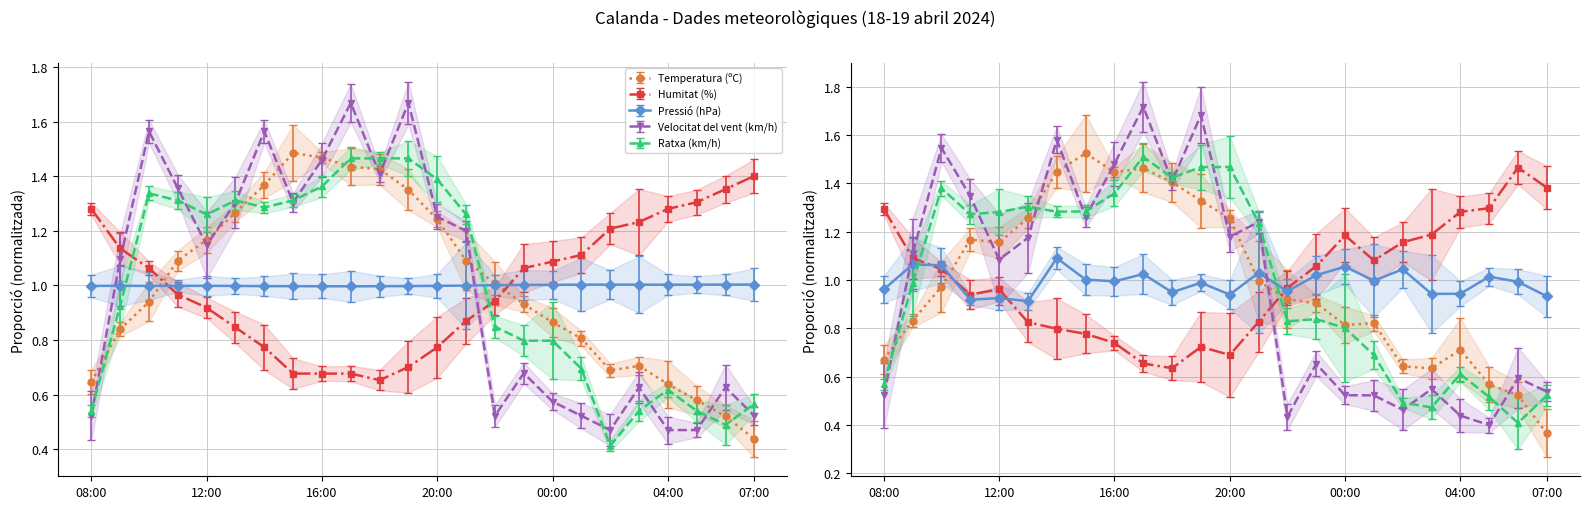

What is the average value of the Velocitat del vent (km/h) series?

1.0